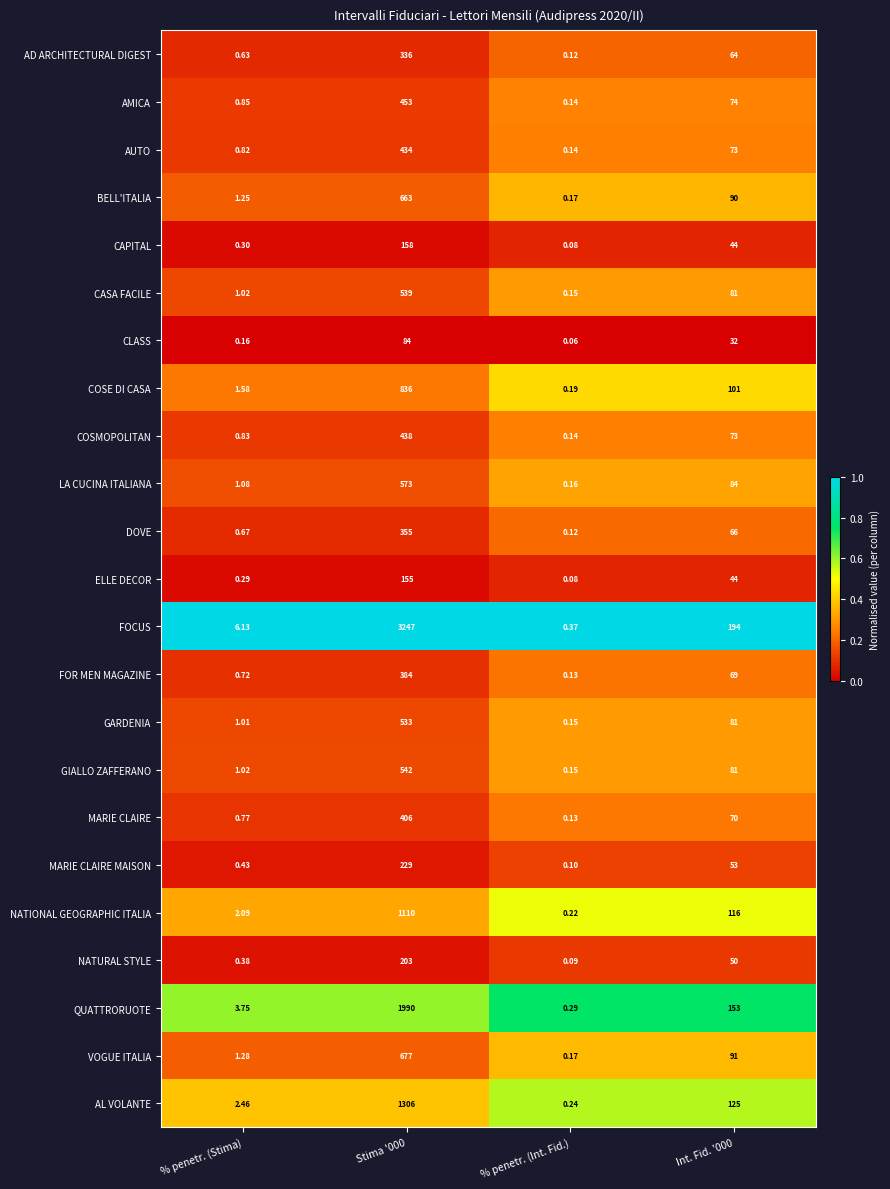

List the series in order of their peak value, lowest first.

CLASS, ELLE DECOR, CAPITAL, NATURAL STYLE, MARIE CLAIRE MAISON, AD ARCHITECTURAL DIGEST, DOVE, FOR MEN MAGAZINE, MARIE CLAIRE, AUTO, COSMOPOLITAN, AMICA, GARDENIA, CASA FACILE, GIALLO ZAFFERANO, LA CUCINA ITALIANA, BELL'ITALIA, VOGUE ITALIA, COSE DI CASA, NATIONAL GEOGRAPHIC ITALIA, AL VOLANTE, QUATTRORUOTE, FOCUS